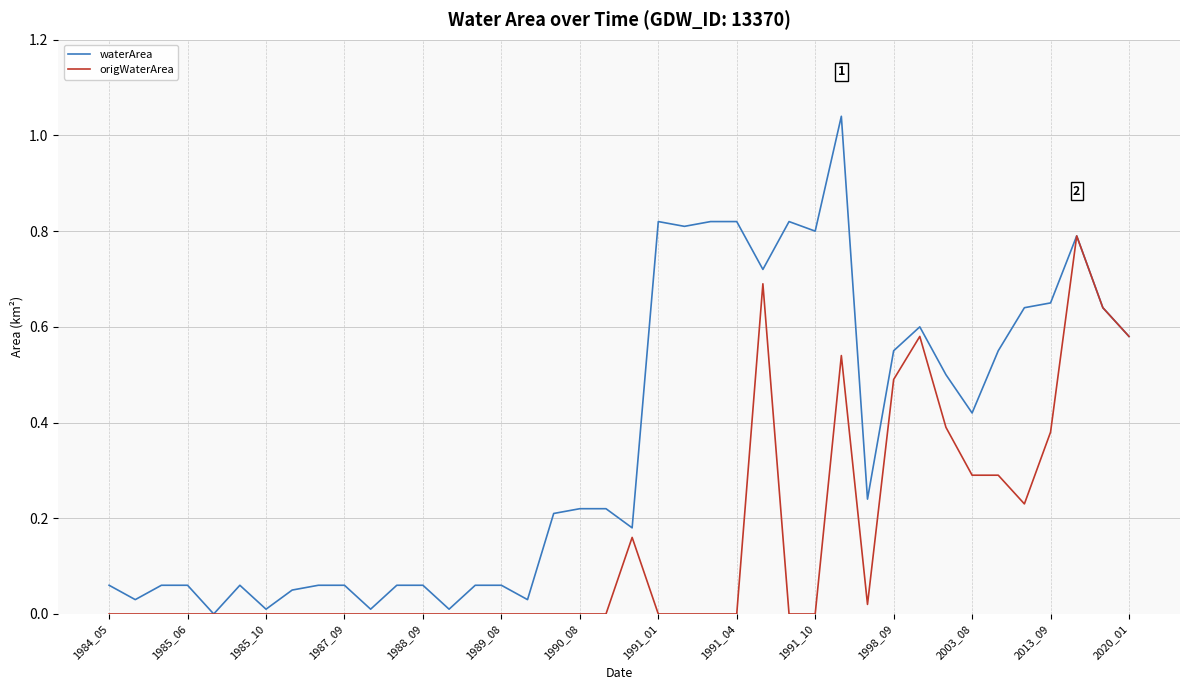

Which series has the largest range (max minus min)?

waterArea